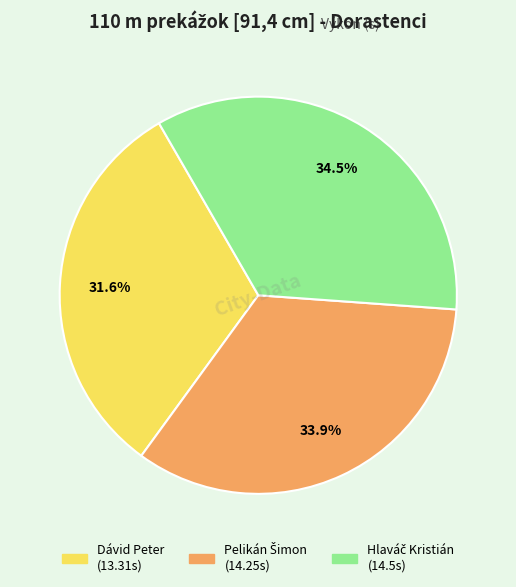

Is there any slice that represents more than half of the pie?

No